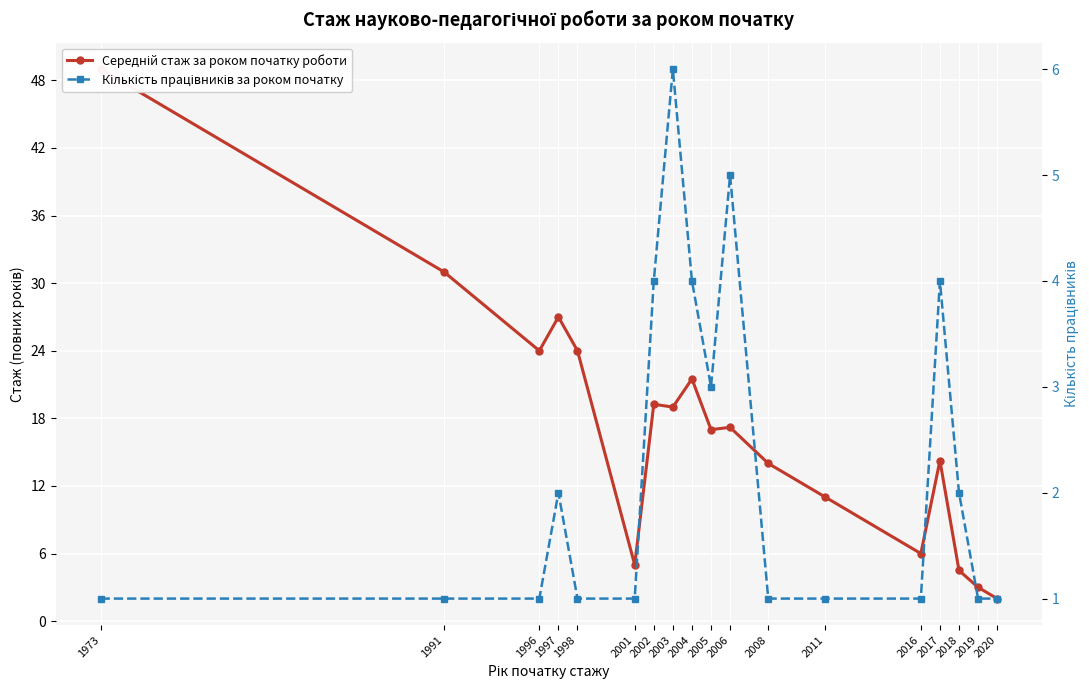

Where does the Середній стаж за роком початку роботи series first go above 17?

1973